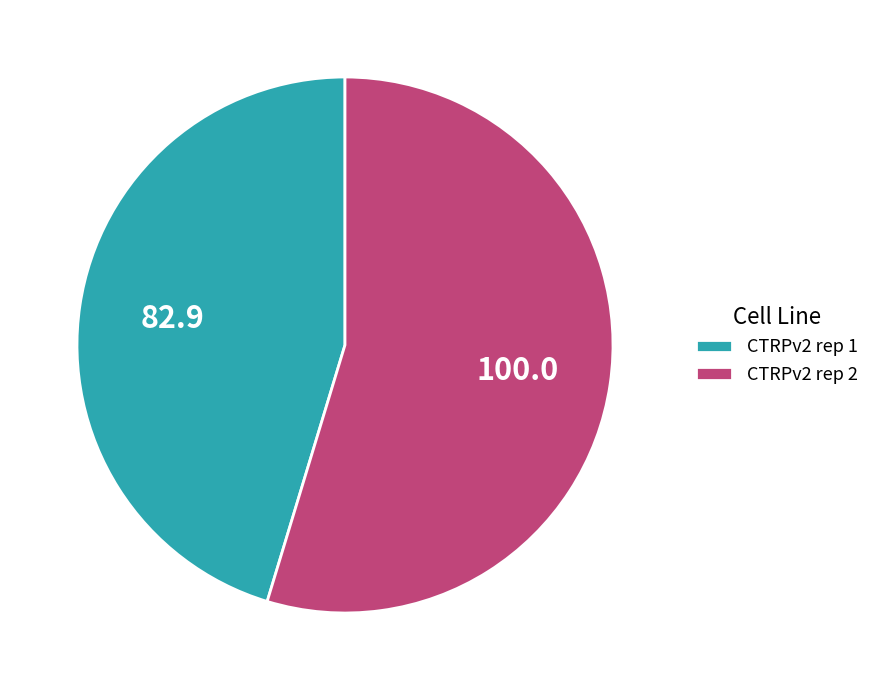

How many segments does this pie chart have?

2